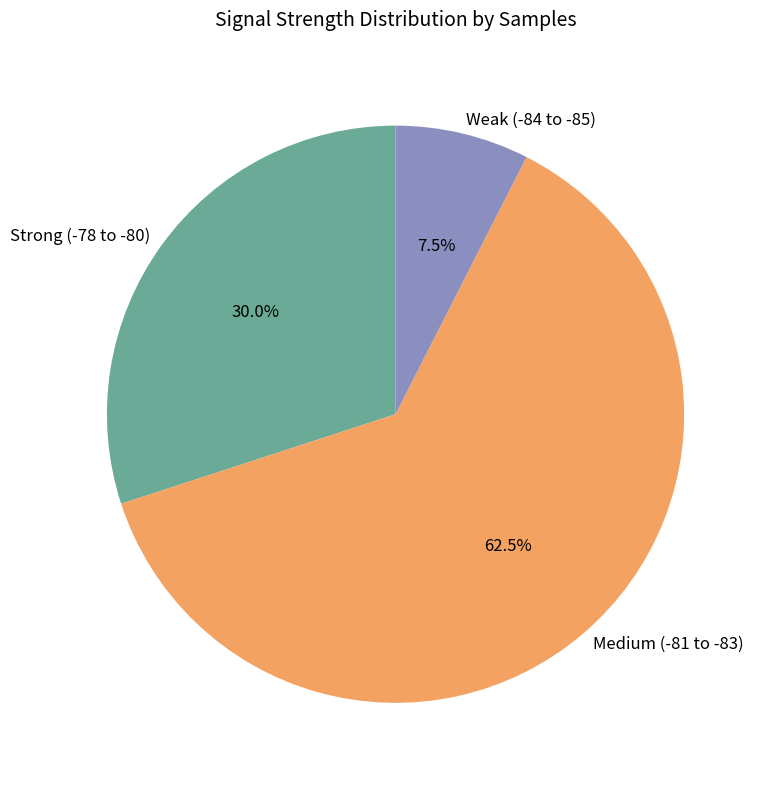

How much of the chart is everything except Medium (-81 to -83)?

37.5%